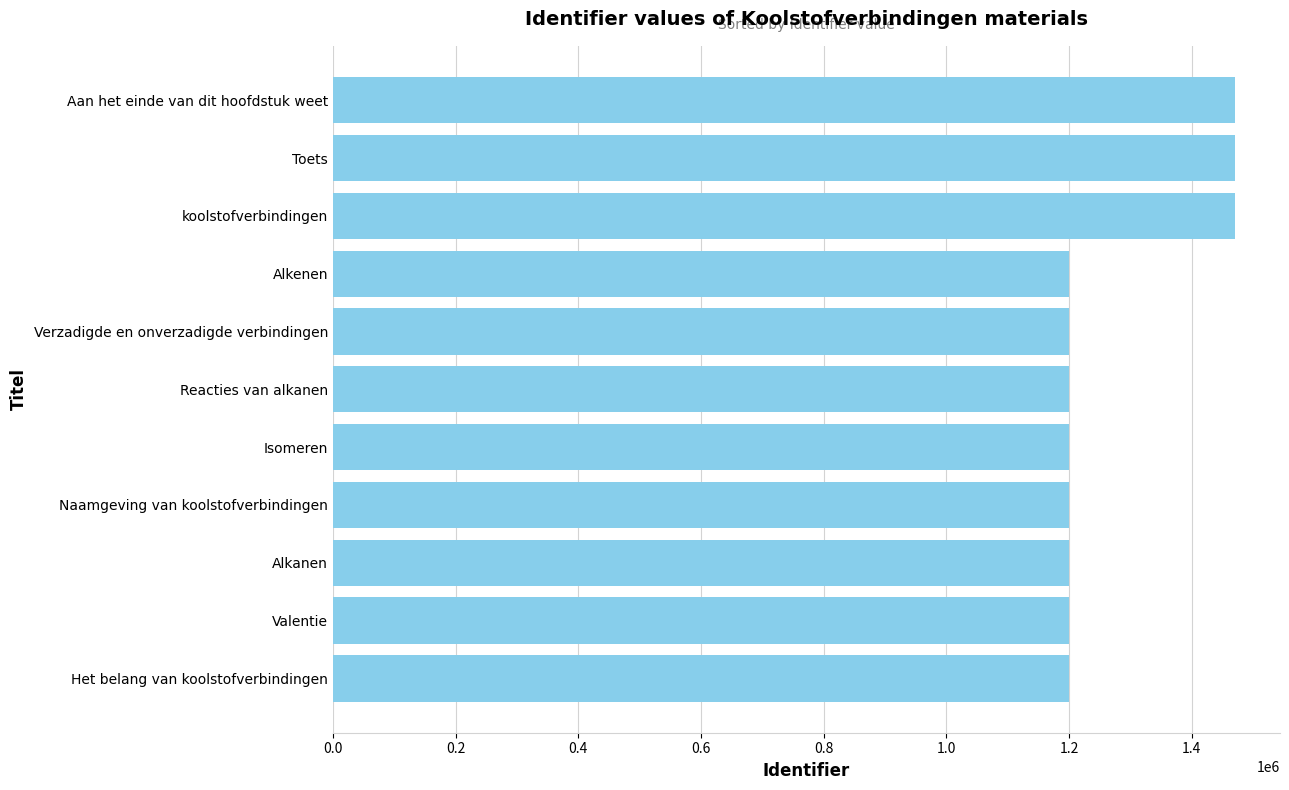

What is the minimum value shown in the chart?

1200603